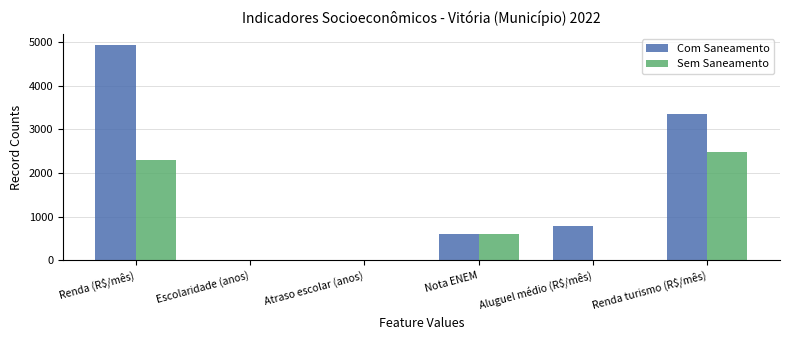

Are the bars grouped side by side (vs. stacked)?

Yes